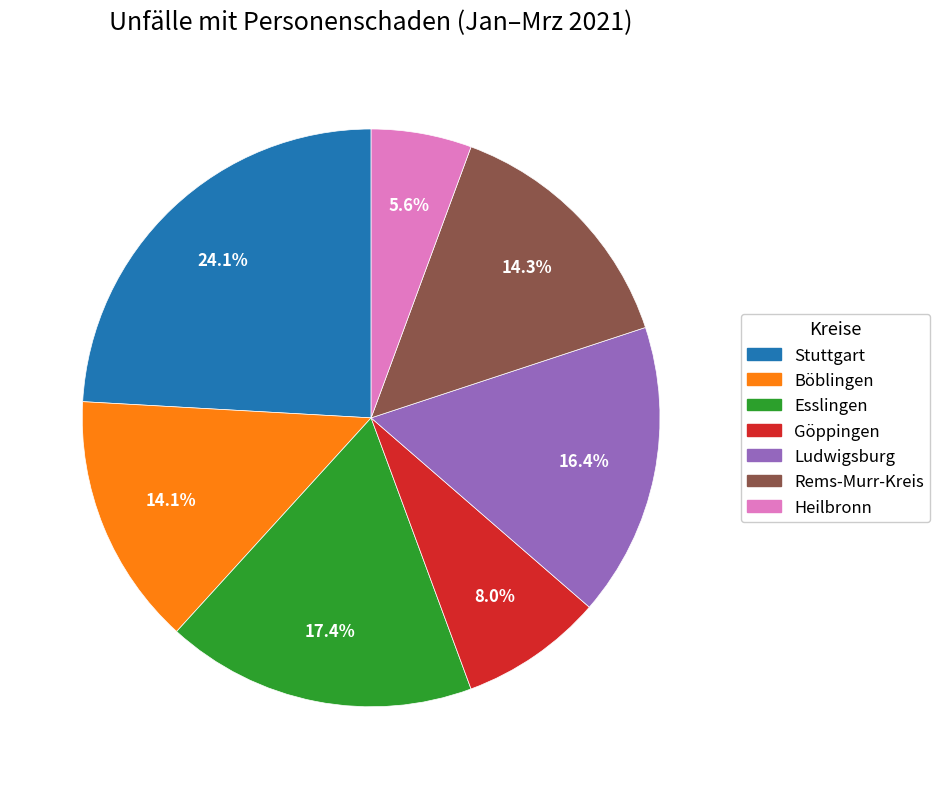

To the nearest percent, what percentage of the pie is Rems-Murr-Kreis?

14%